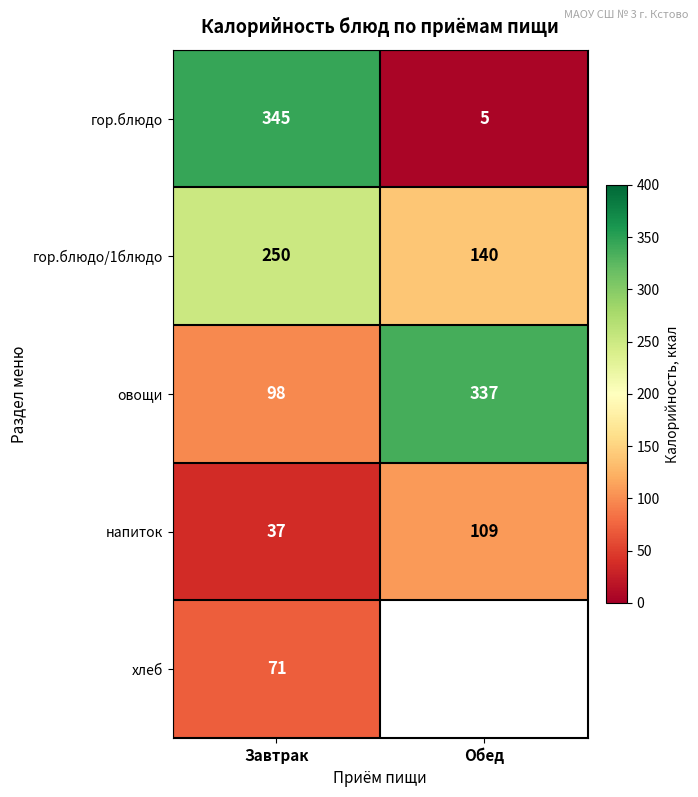

Is the value of напиток at Обед greater than the value of гор.блюдо at Завтрак?

No